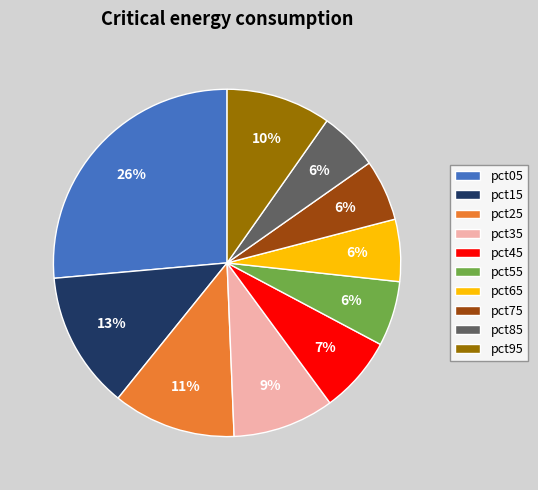

To the nearest percent, what is the difference between the pct25 and pct55 slice percentages?

5%